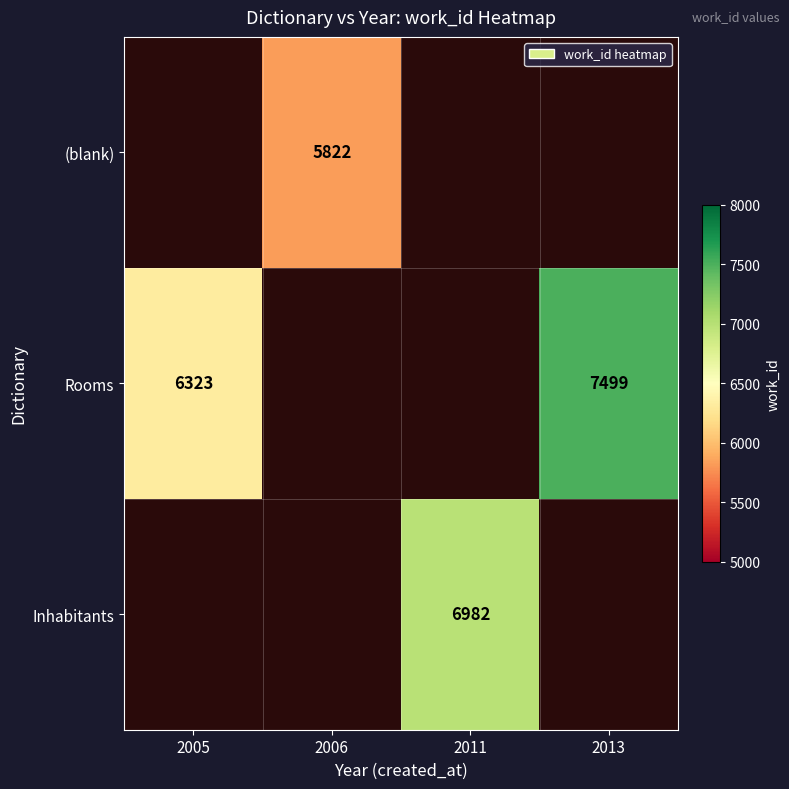

Is it true that Rooms equals 9668 at 2005?

False